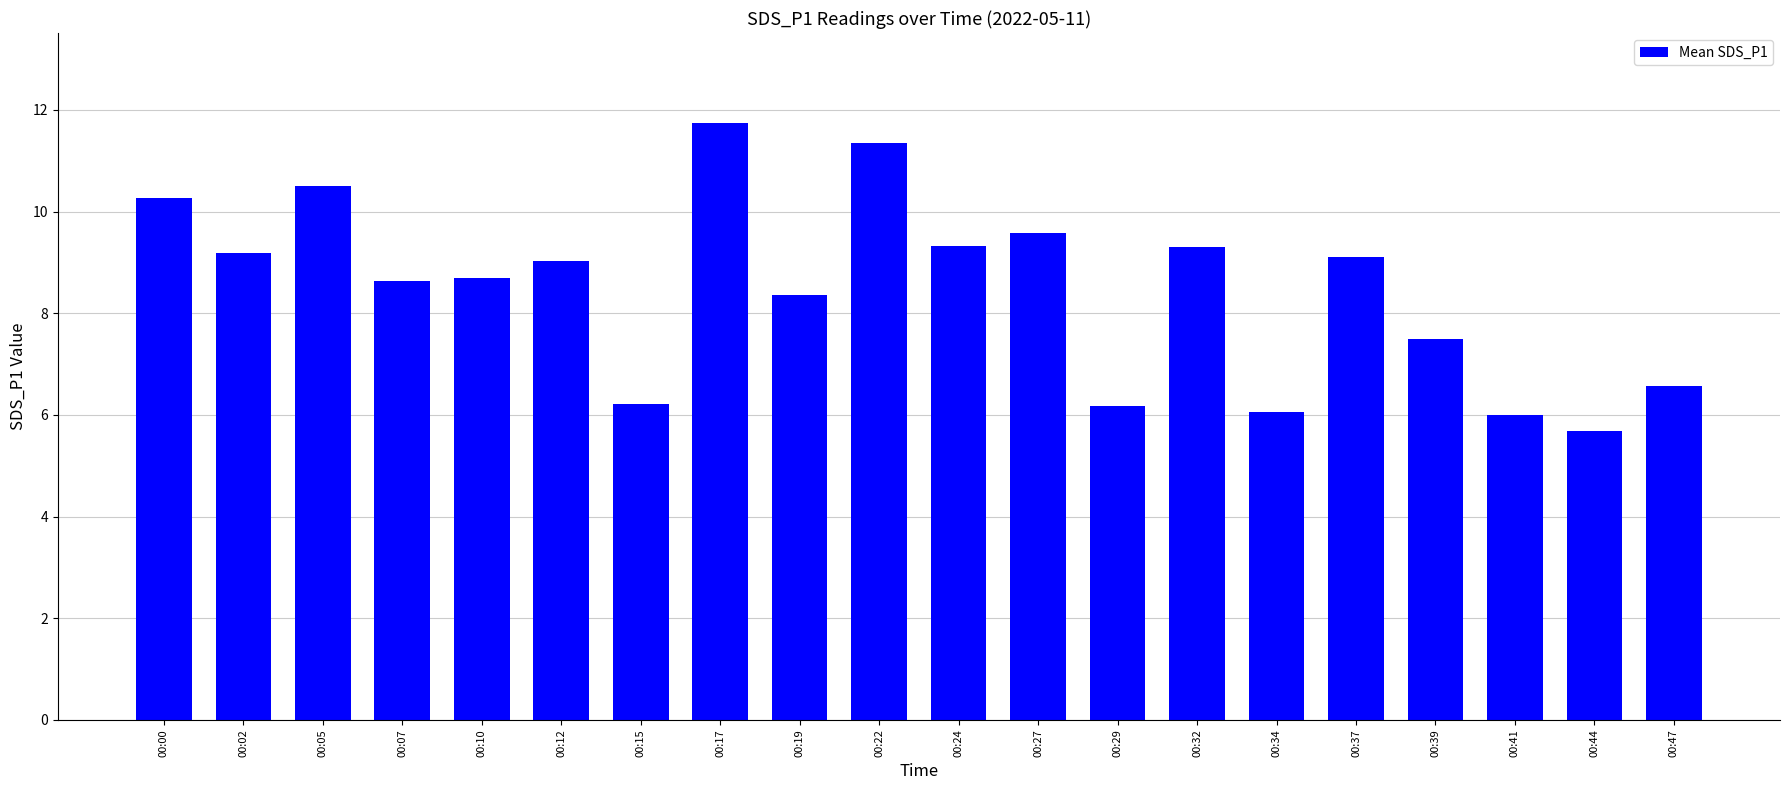

What is the difference between the maximum and minimum values?

6.1